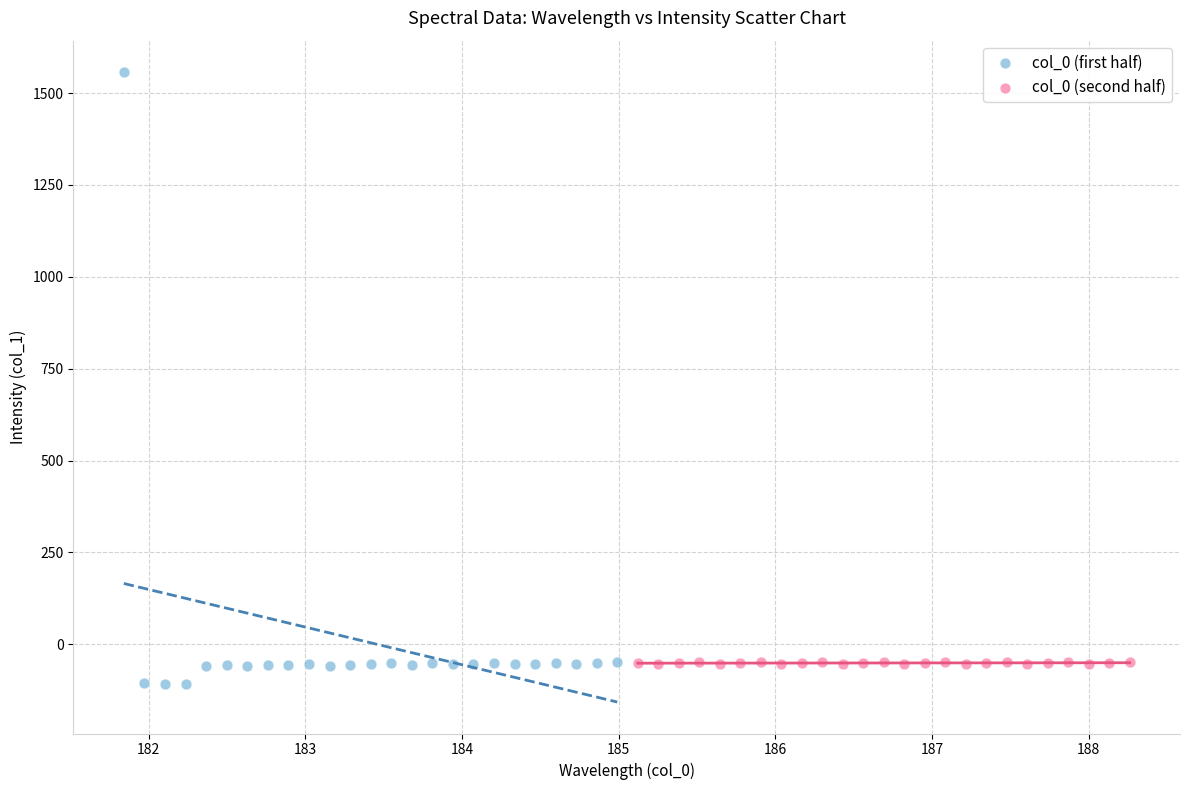

Which series reaches the maximum Y coordinate?

col_0 (first half)